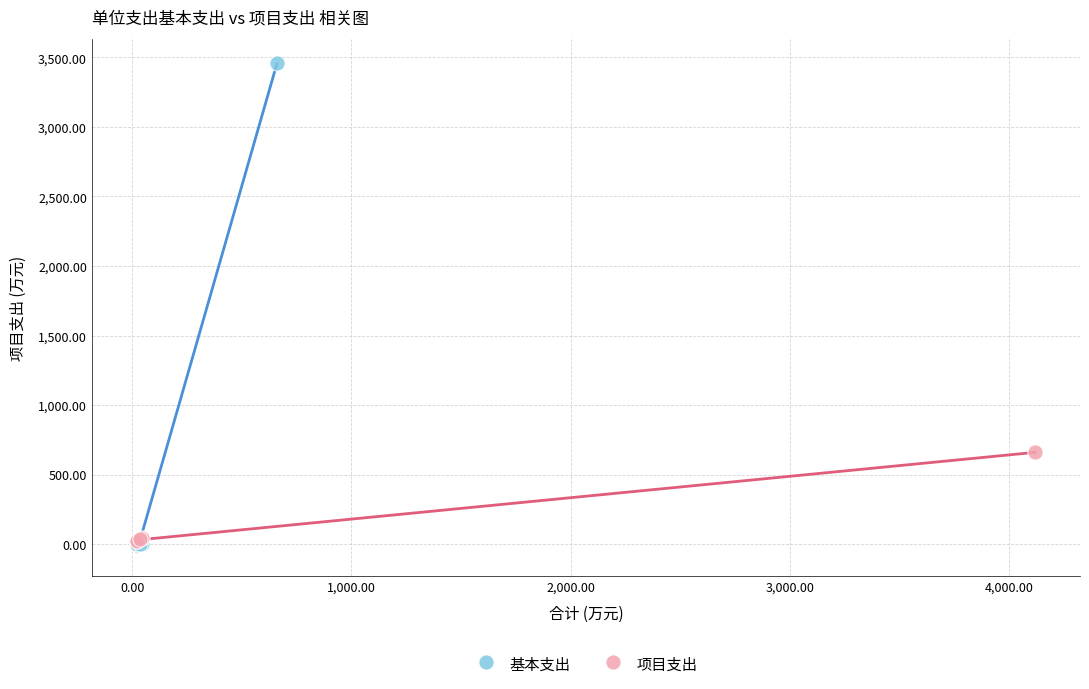

Which series reaches the maximum Y coordinate?

基本支出